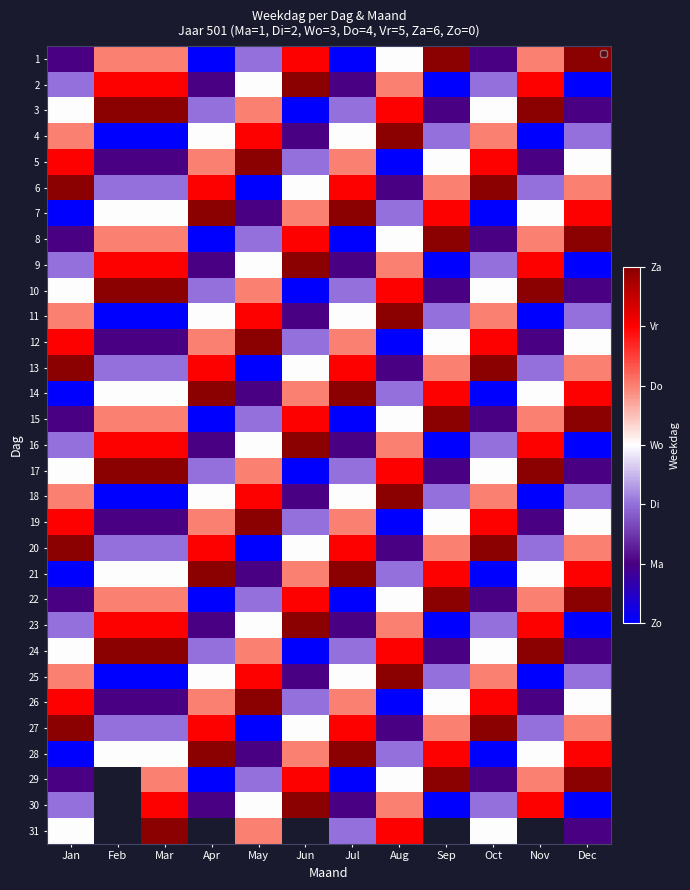

How many positive values does the 27 series have?

11